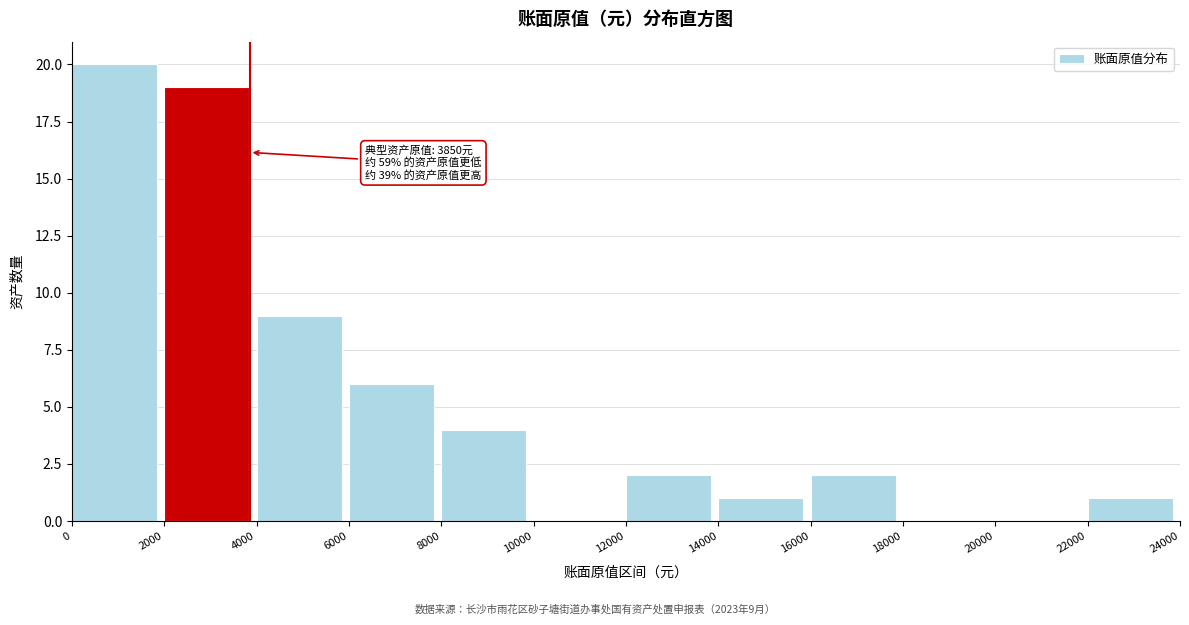

Over which range of the x-axis is the bar tallest?

0 to 2000